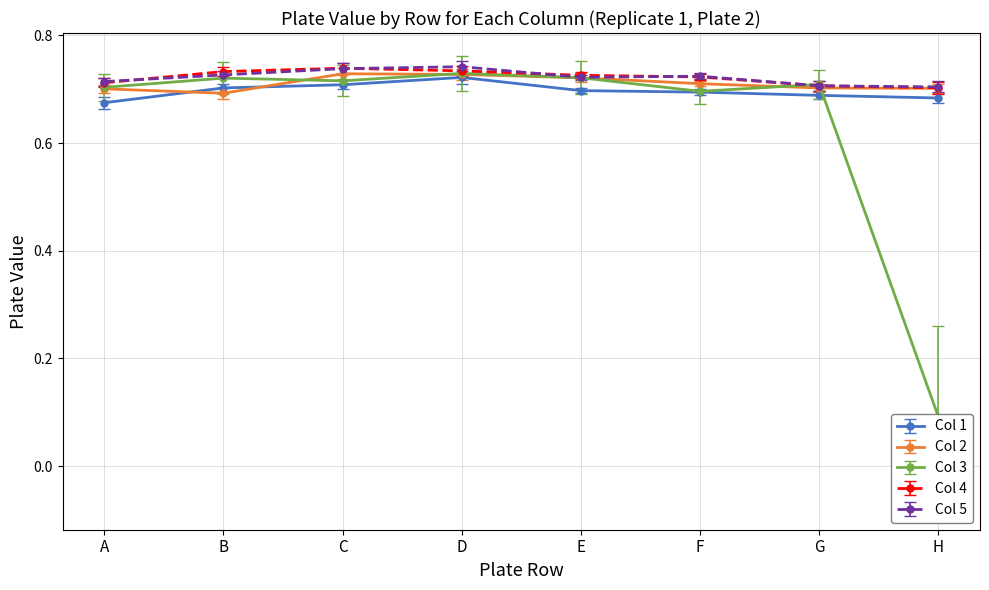

Which series has the largest total across all categories?

Col 5